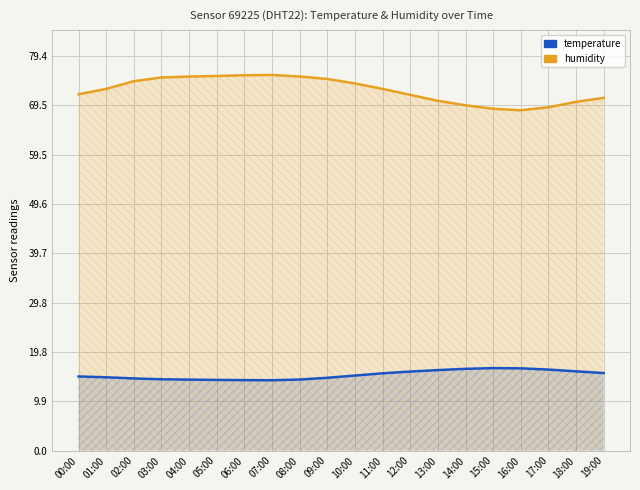

What is the total value across all series at 04:00?

89.6